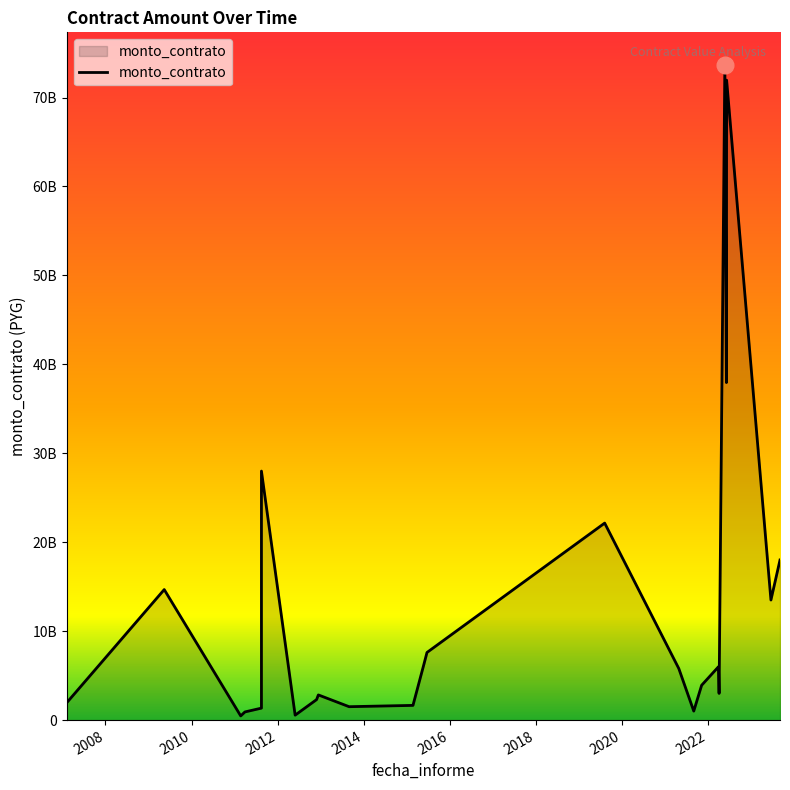

What is the label of the 21st point from the left?

2022-06-06